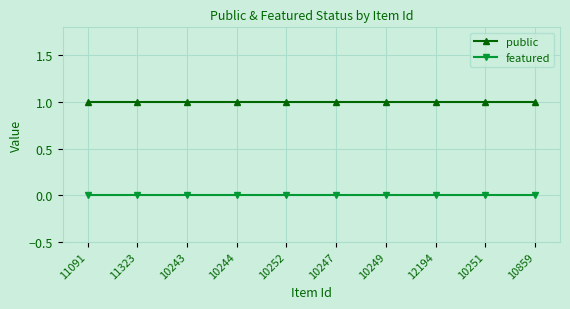

Rank the series by their average value, from highest to lowest.

public, featured